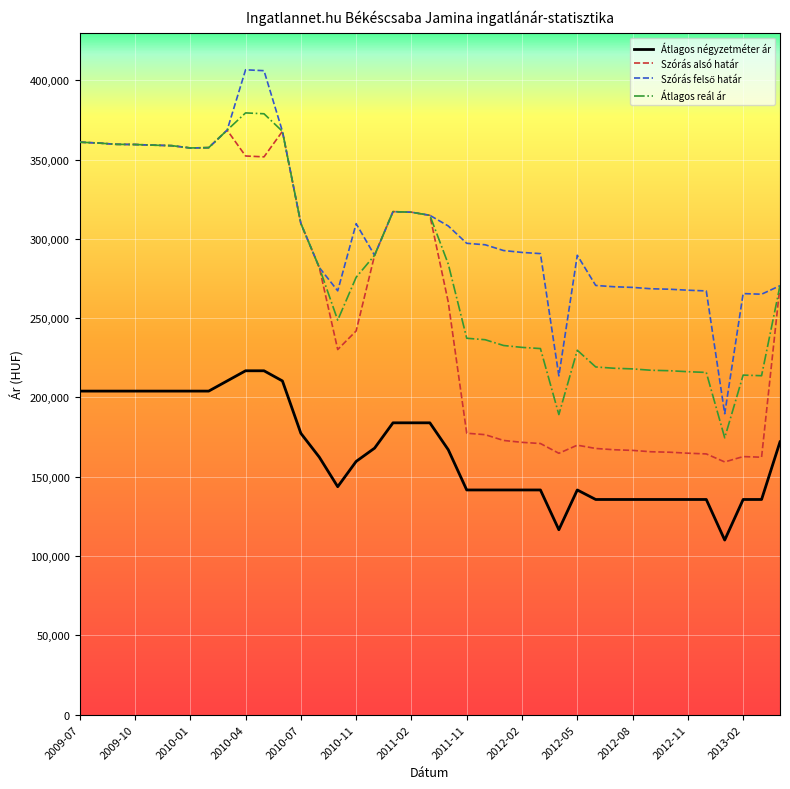

What is the minimum value for Átlagos négyzetméter ár?

110083